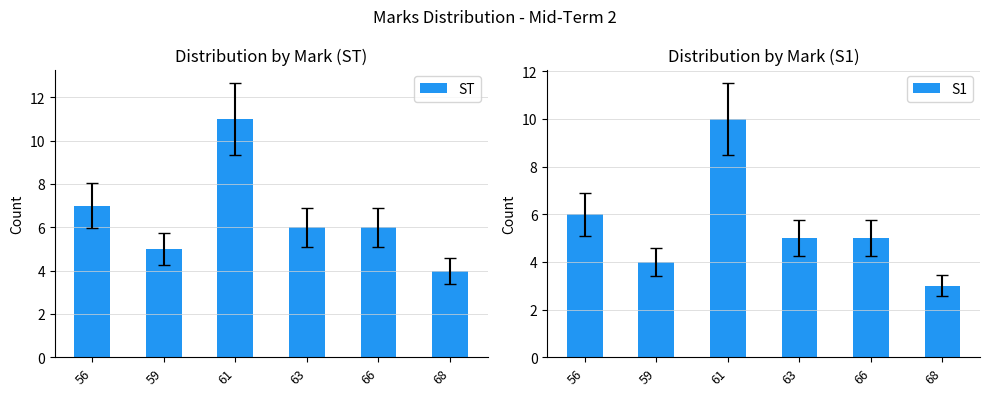

What is the sum of all ST values?

39